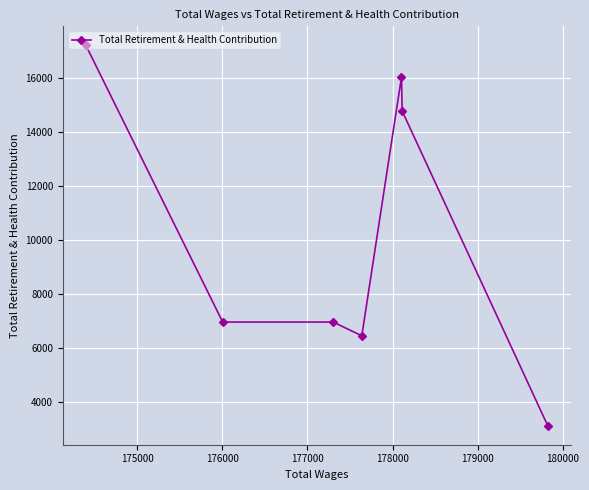

What is the smallest value displayed?

3104